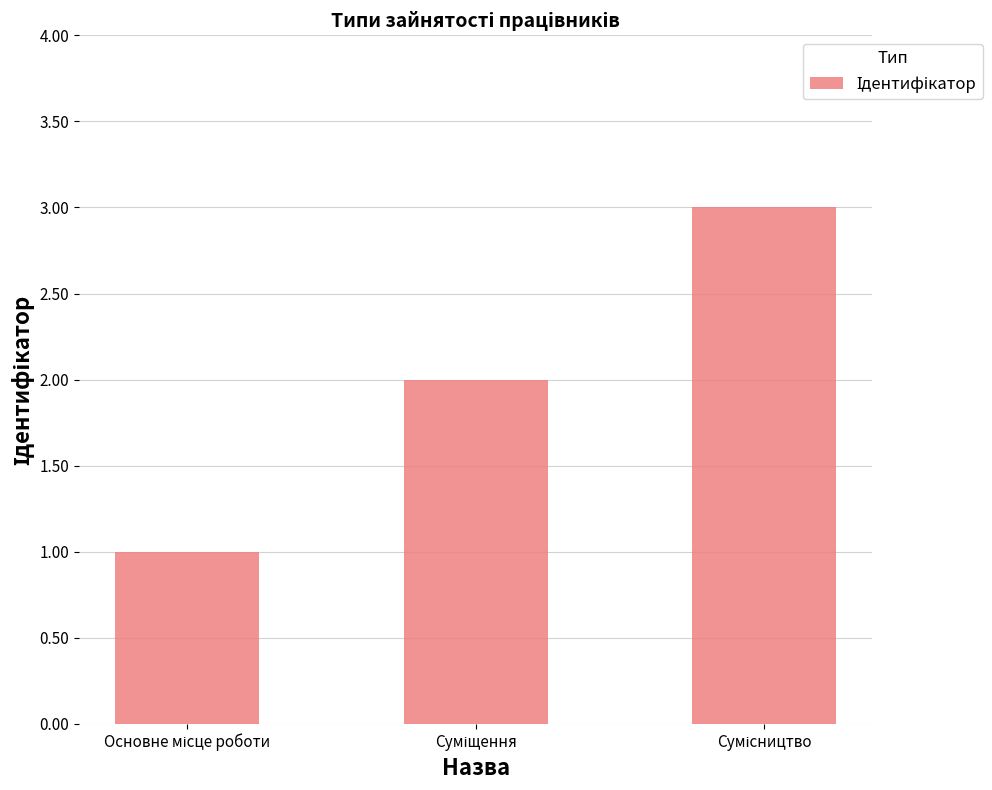

What is the greatest value displayed?

3